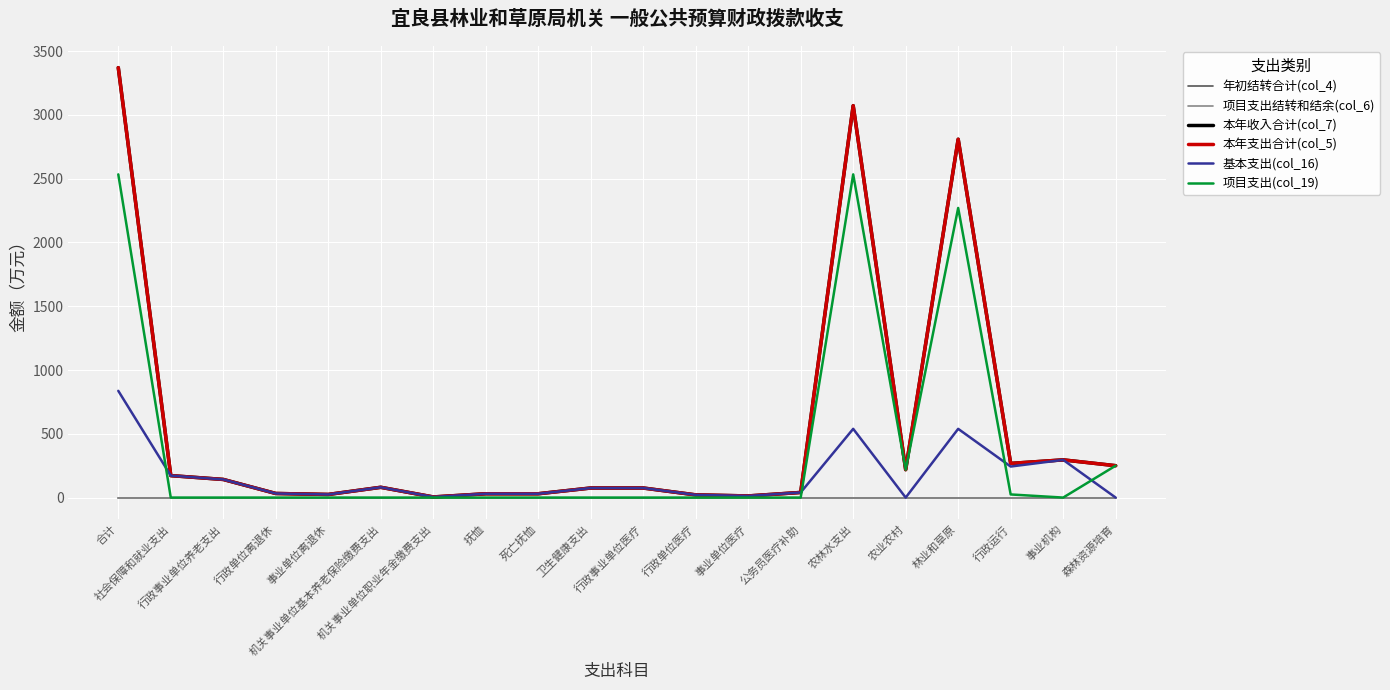

Does the chart display data point markers on the line(s)?

No